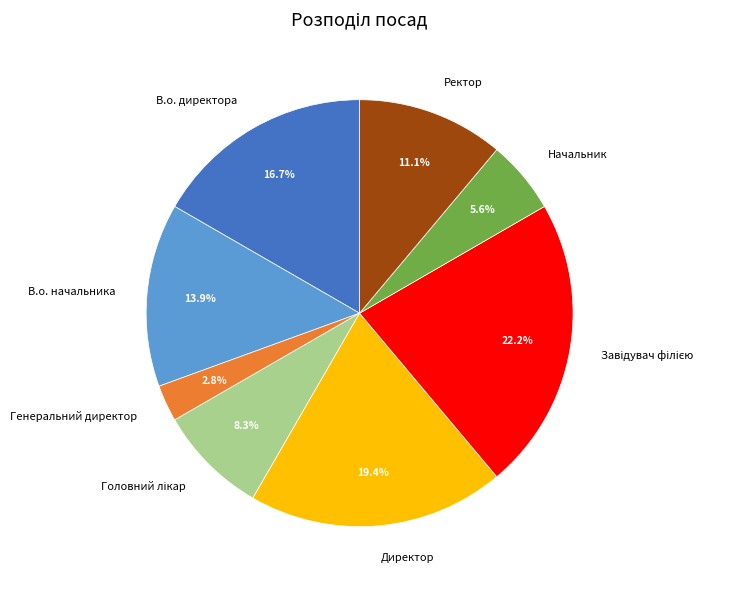

The Генеральний директор slice represents 3% of the pie. True or false?

True